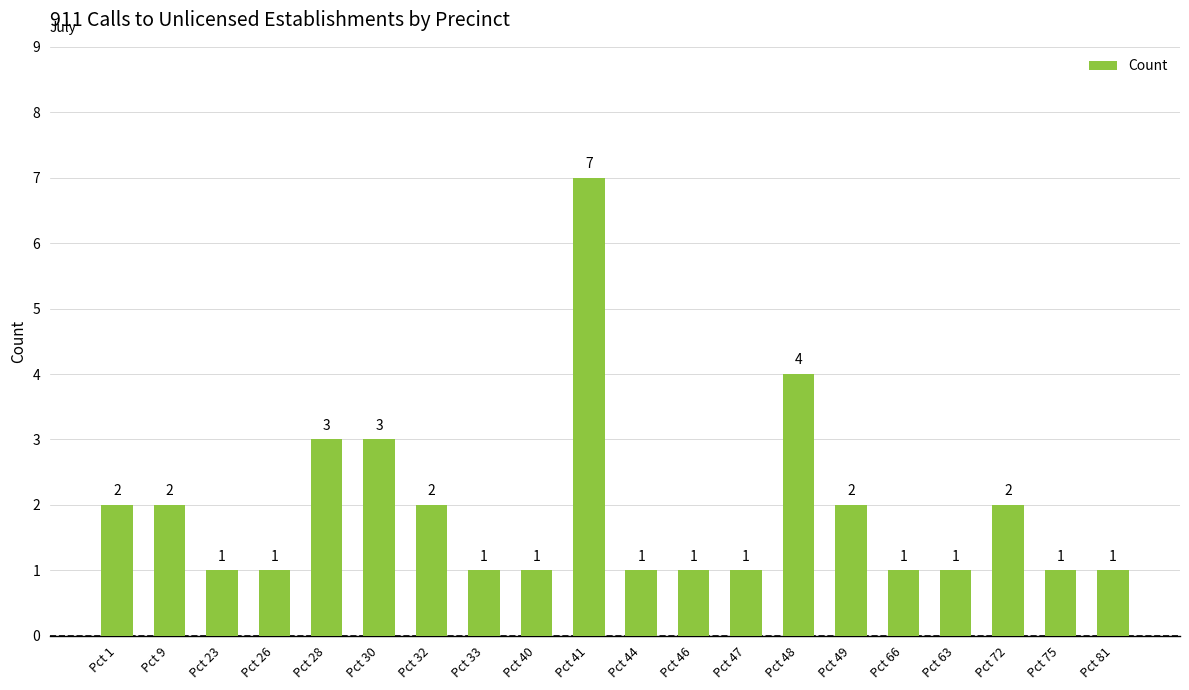

What is the sum of the values at Pct 9 and Pct 47?

3